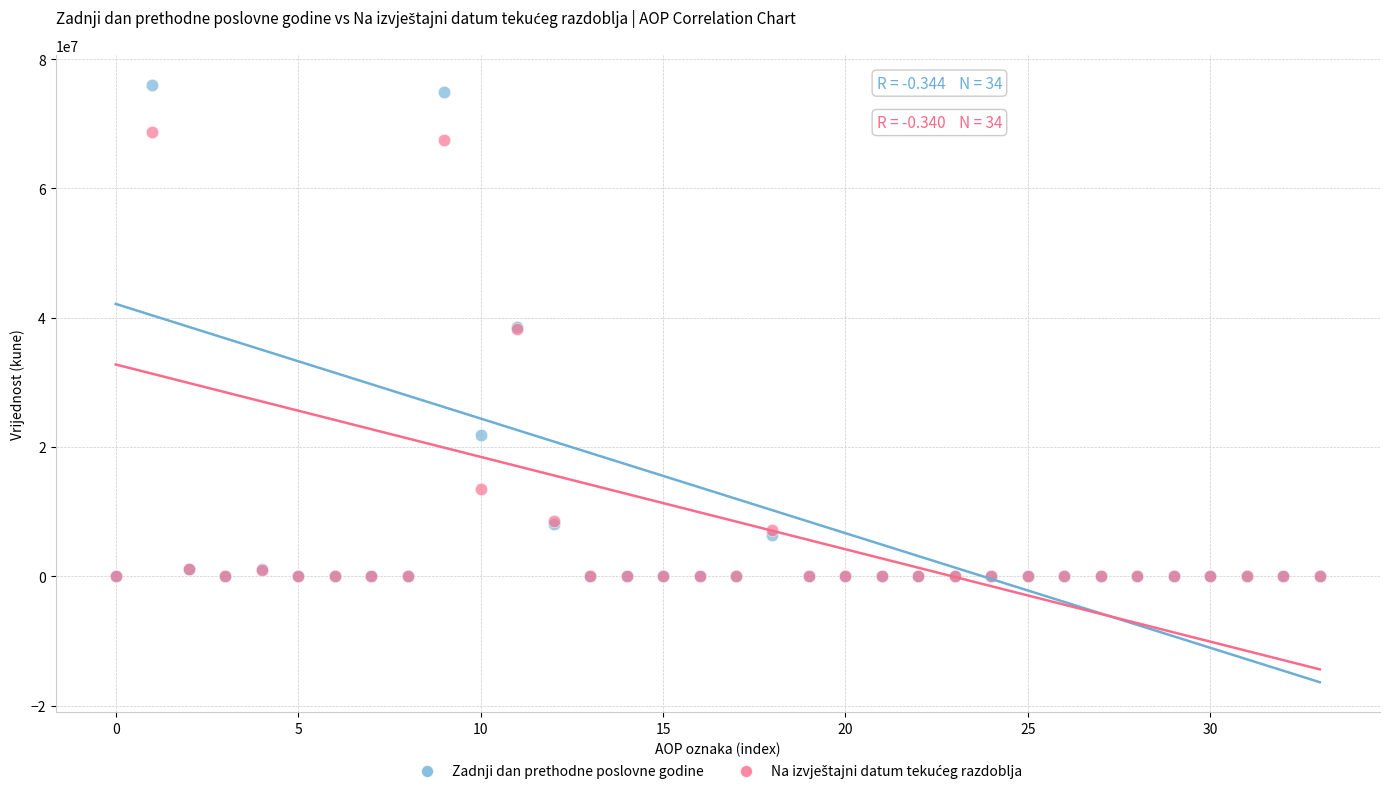

Which series contains the highest Y value?

Zadnji dan prethodne poslovne godine